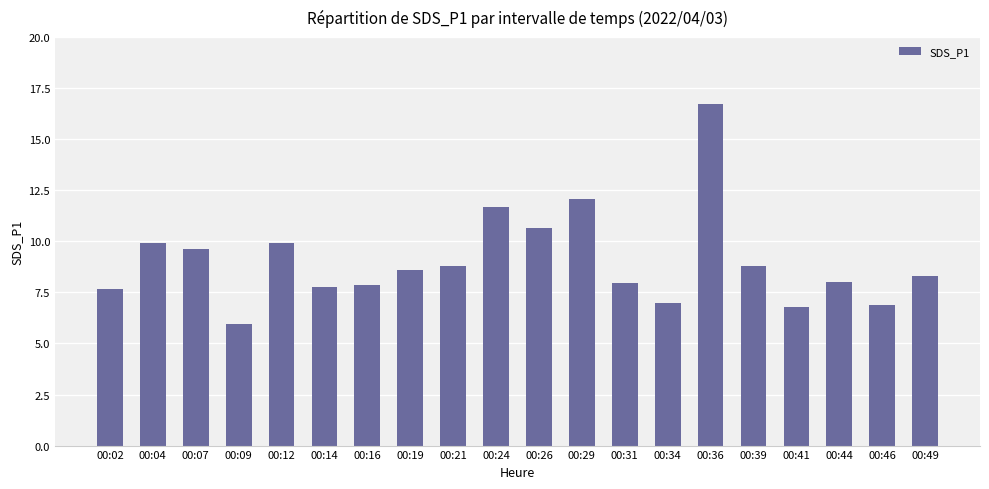

Which label corresponds to the smallest value in the chart?

00:09